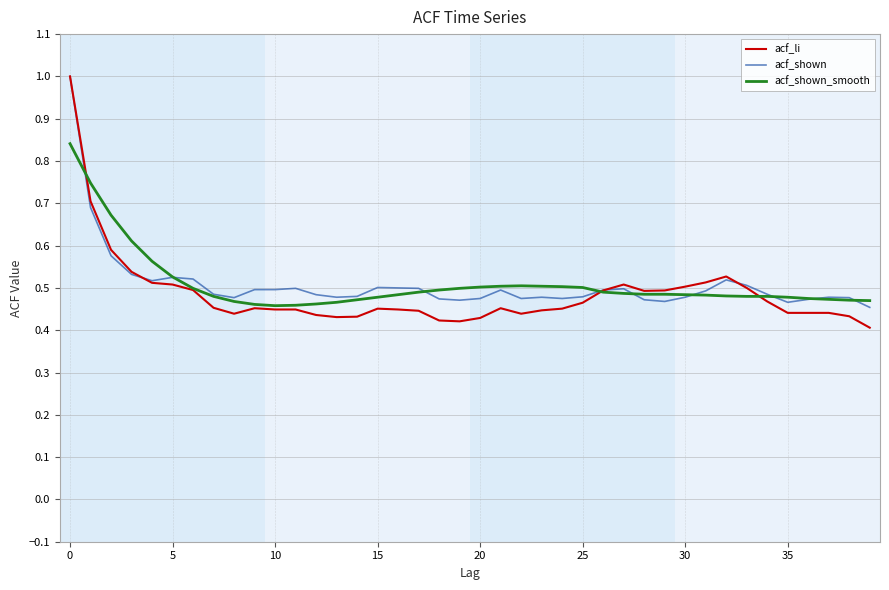

Which series has the widest spread of values?

acf_li